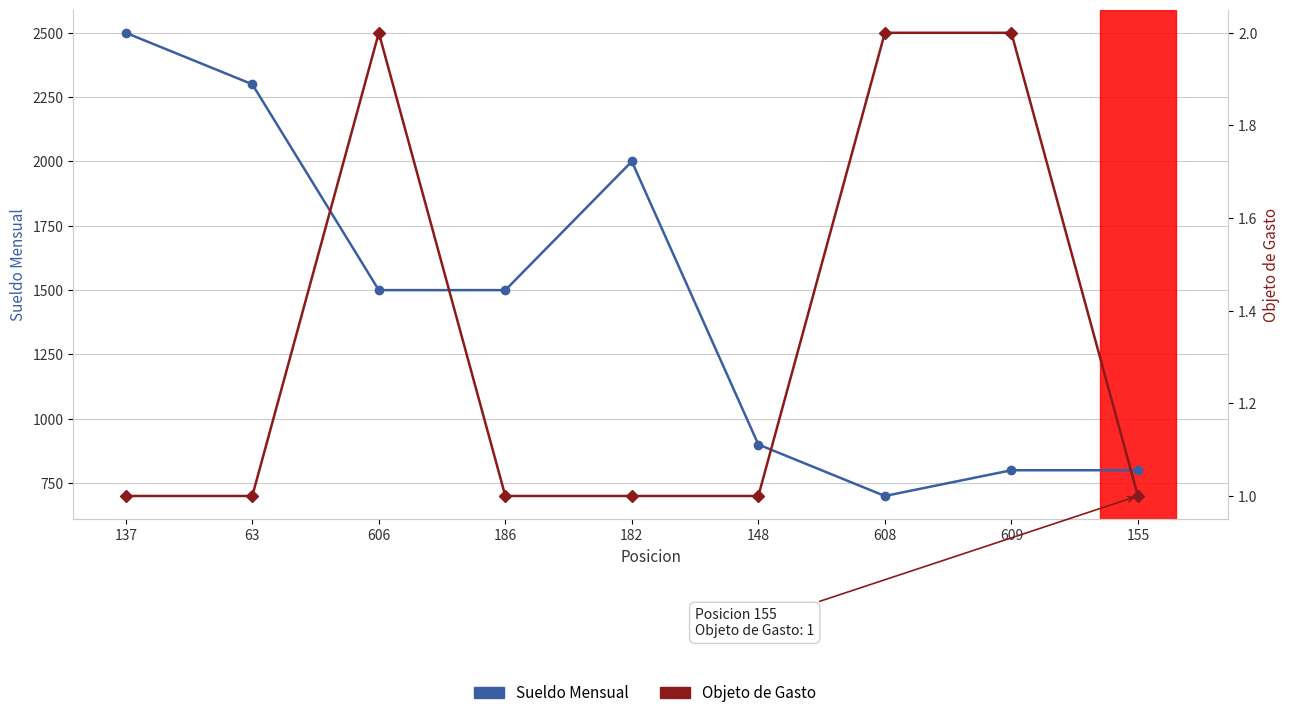

What is the lowest value of the Objeto de Gasto series?

1